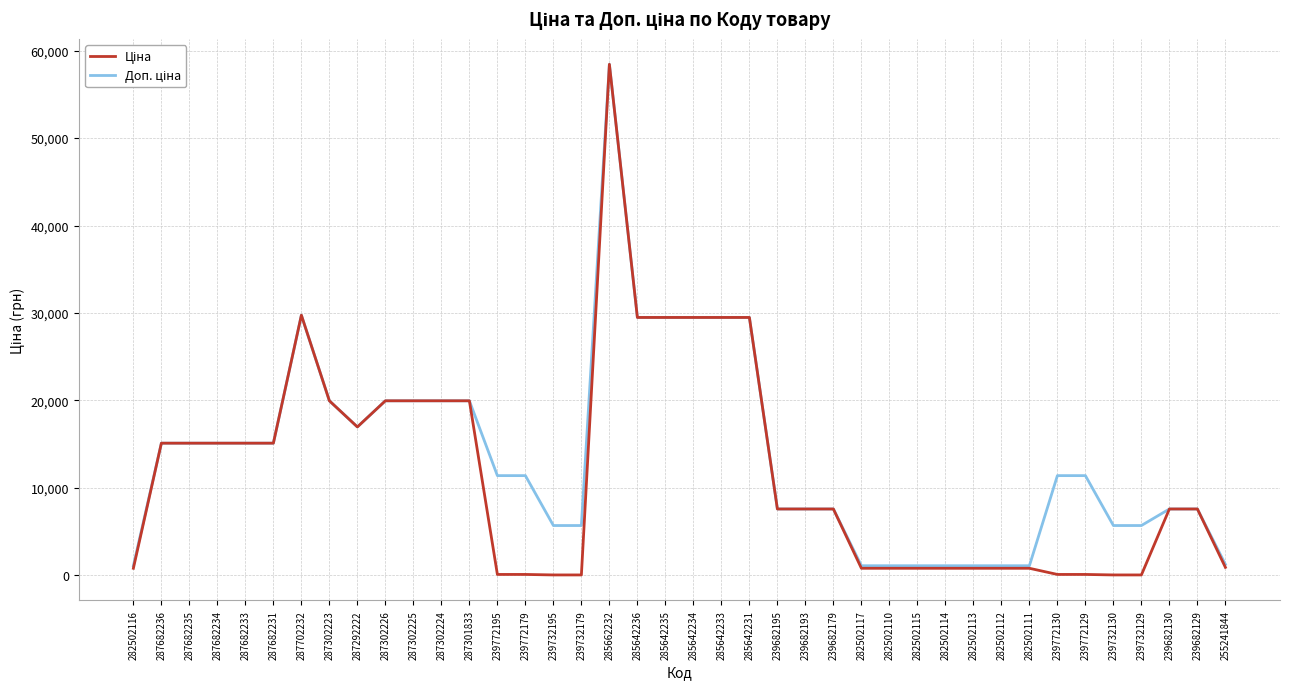

At which category is the sum across all series the highest?

285662232